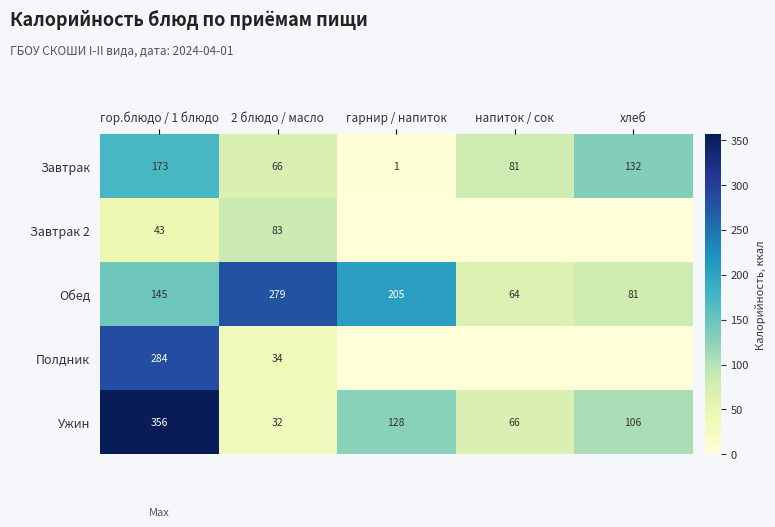

What is the highest value of the Ужин series?

356